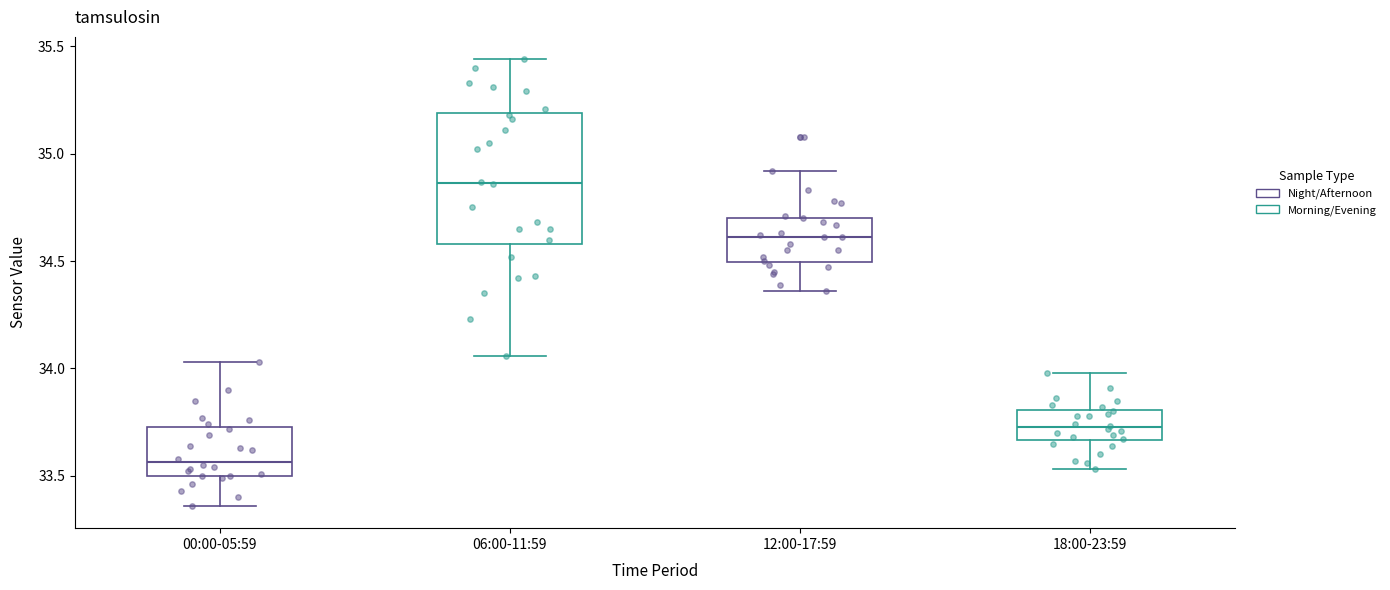

Which box has the highest median line?

06:00-11:59